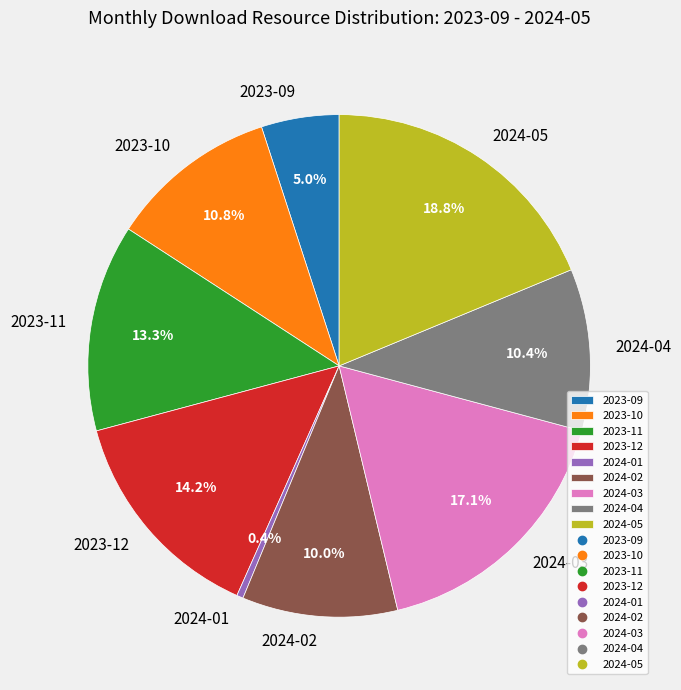

Is it true that 2024-01 is 0% of the pie?

True